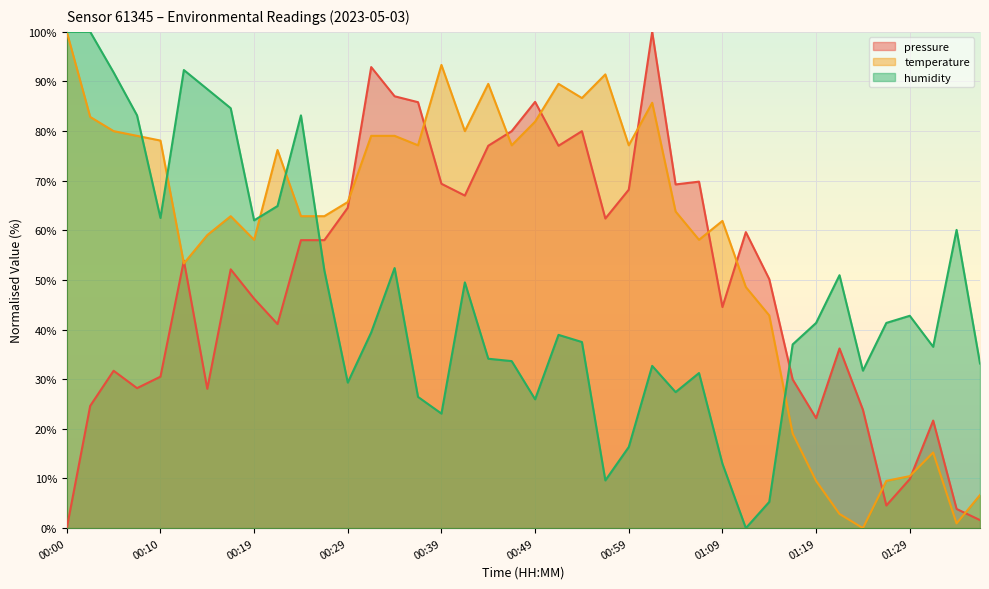

What position from the left is 01:29?

37